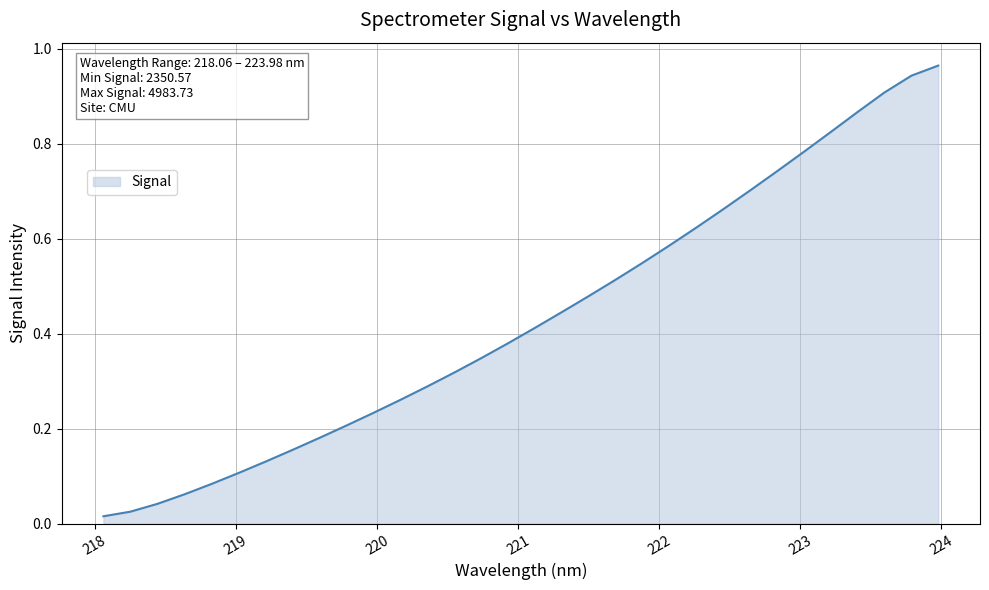

What is the sum of all values?

13.8